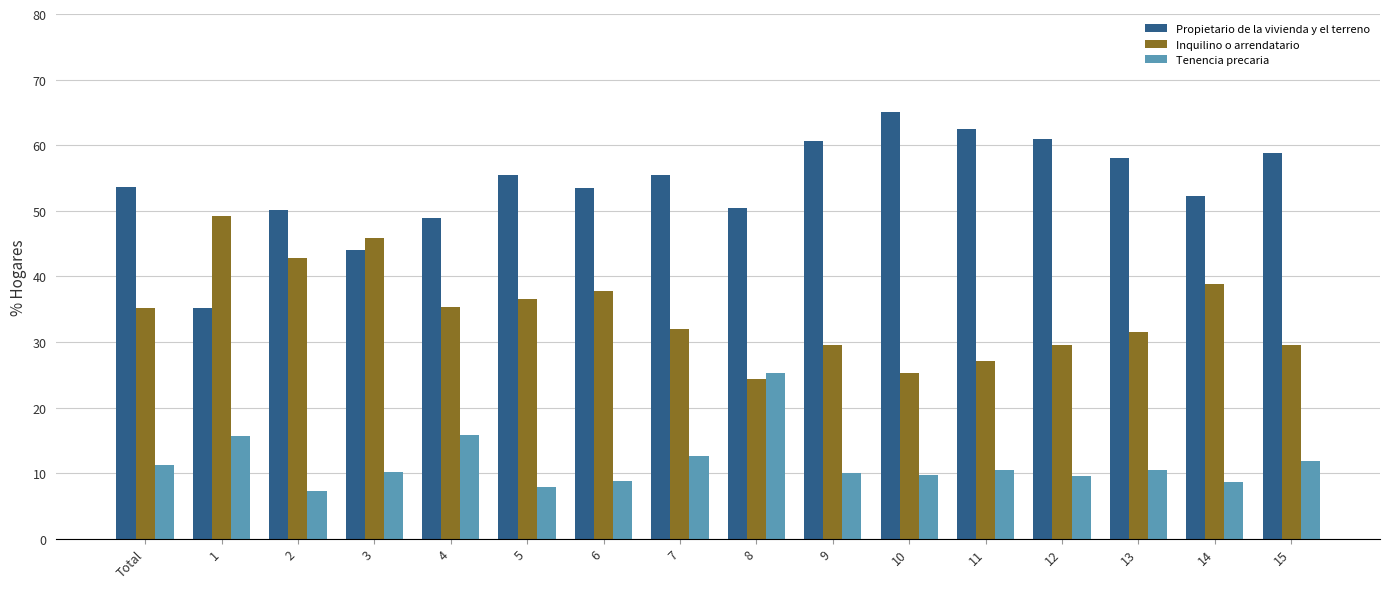

How many bars are there in each group?

3